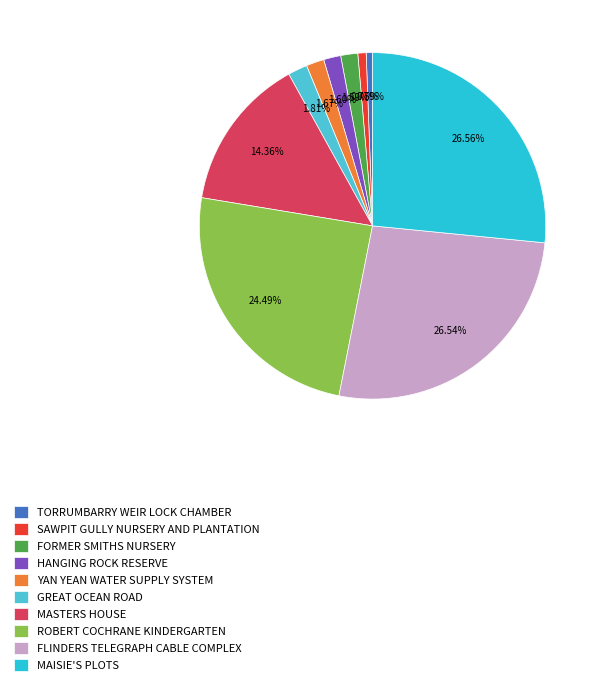

To the nearest percent, what is the average slice percentage?

10%